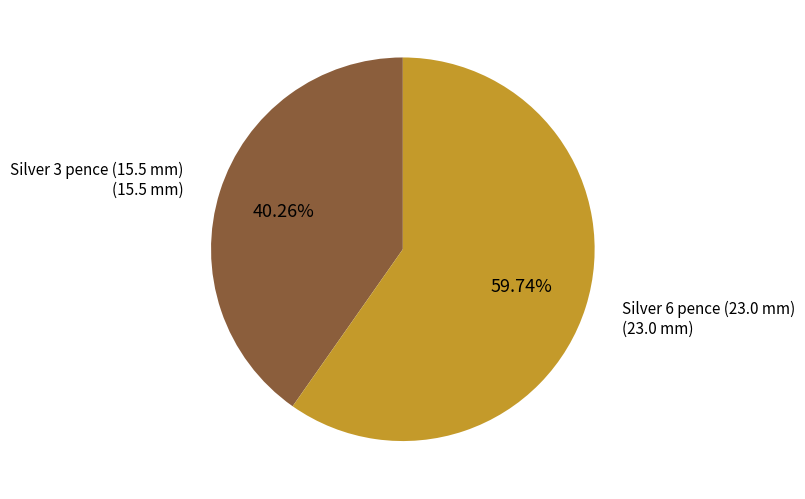

Does any single category account for the majority?

Yes